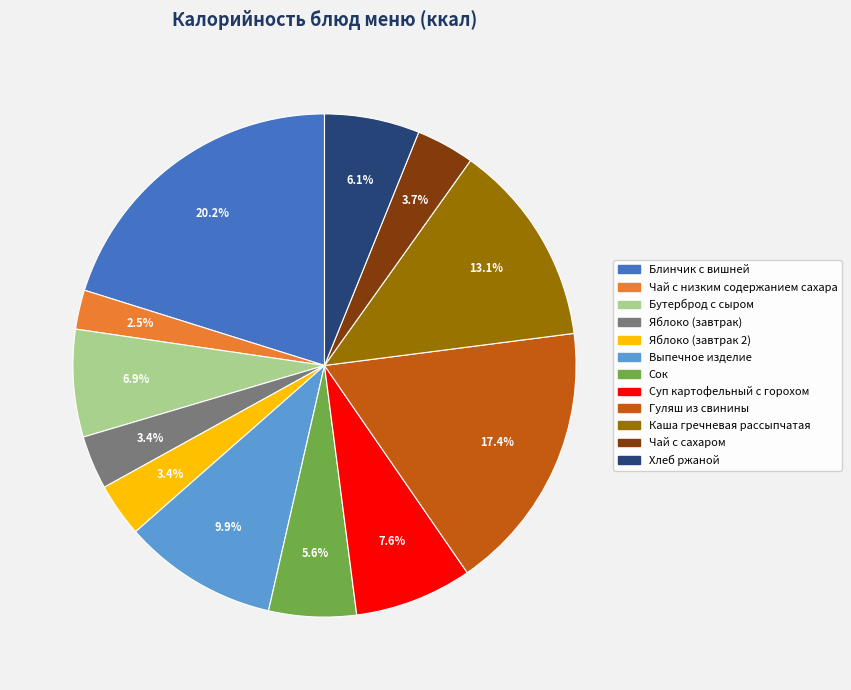

The Хлеб ржаной slice represents 1% of the pie. True or false?

False